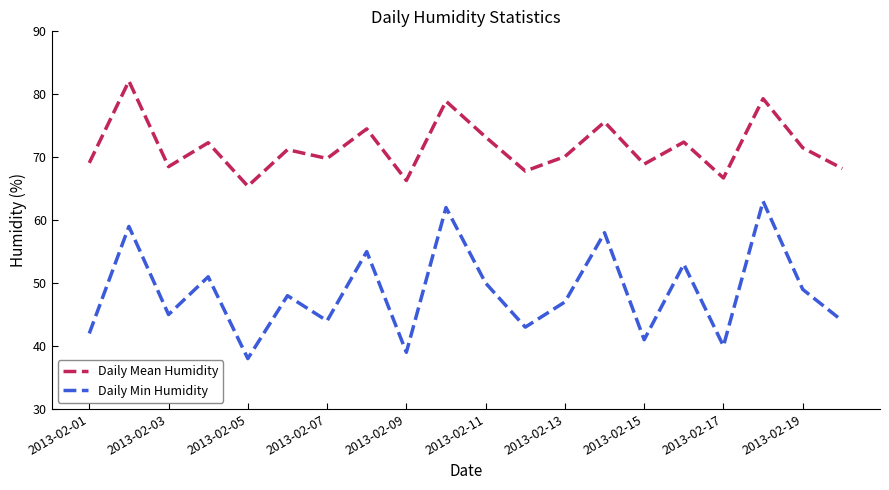

What are all the series names shown in the legend?

Daily Mean Humidity, Daily Min Humidity